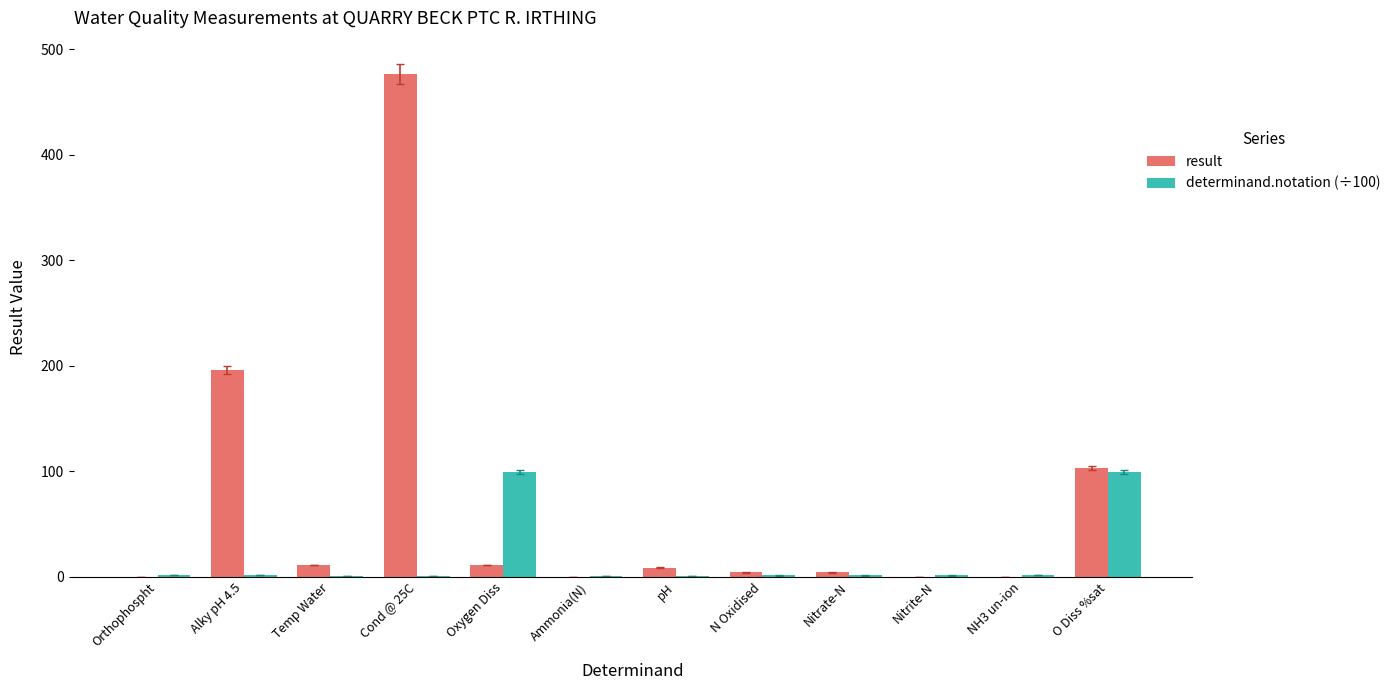

Which category has the highest value across all series?

Cond @ 25C